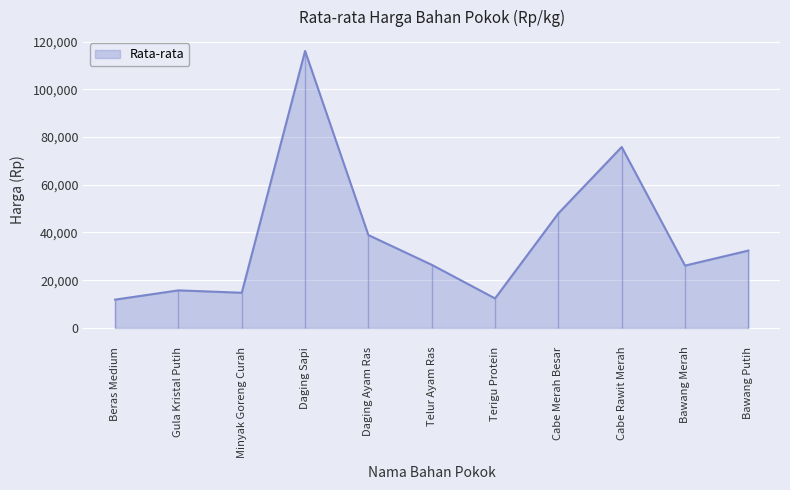

The chart shows a value of 171340 at Daging Sapi. True or false?

False